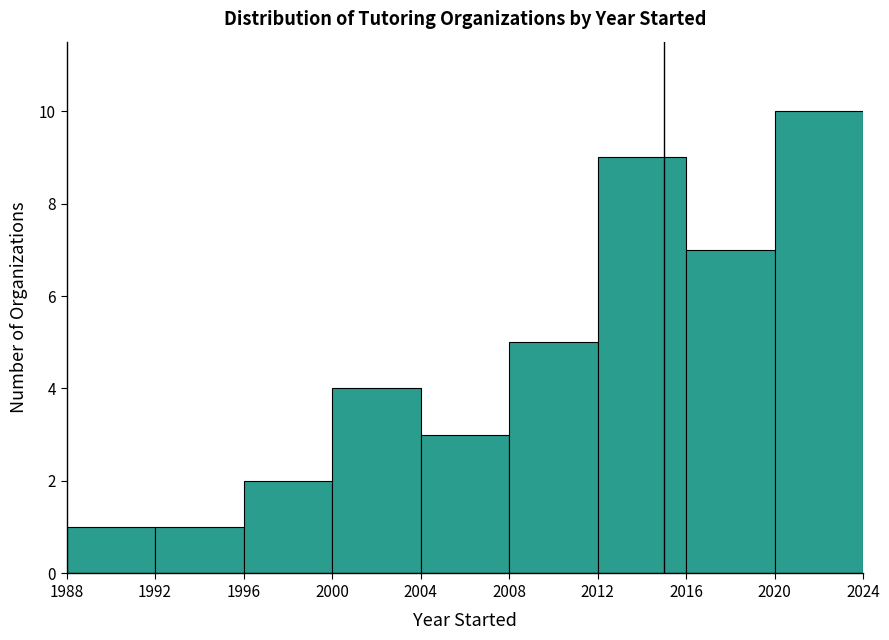

Which range on the x-axis has the tallest bar?

2020 to 2024